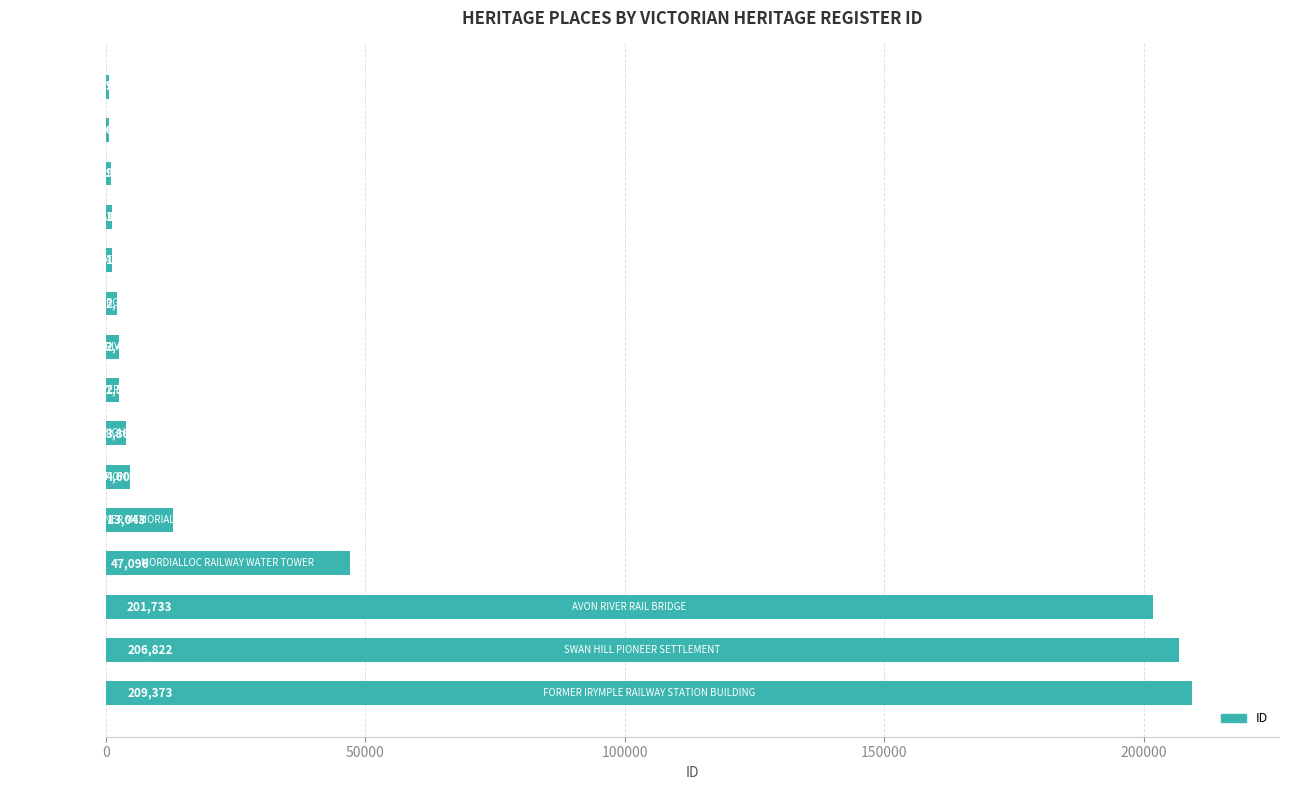

What is the greatest value displayed?

209373